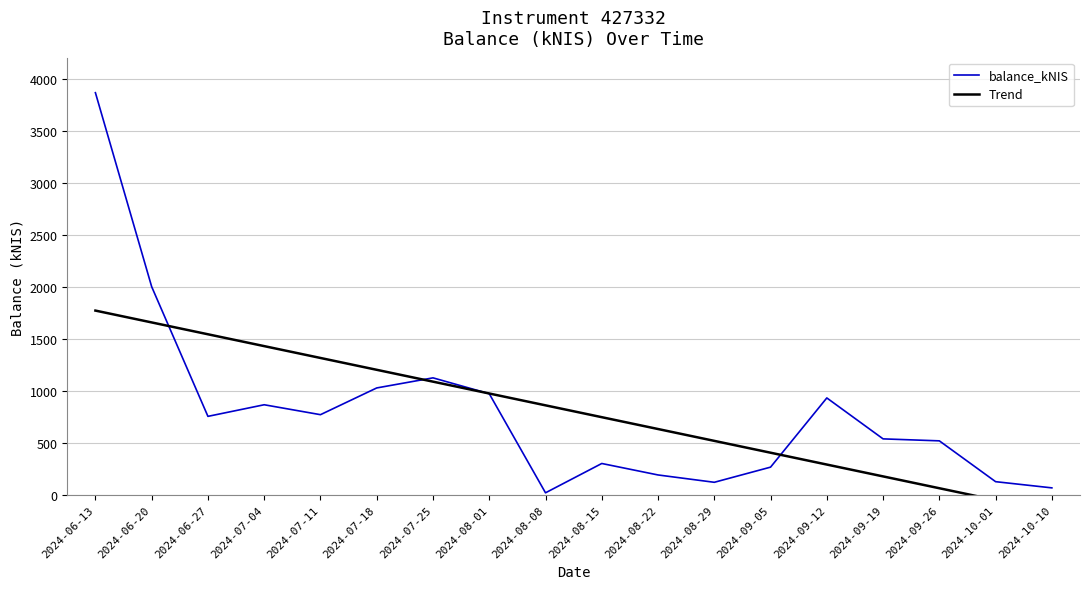

What is the label of the 12th point from the left?

2024-08-29